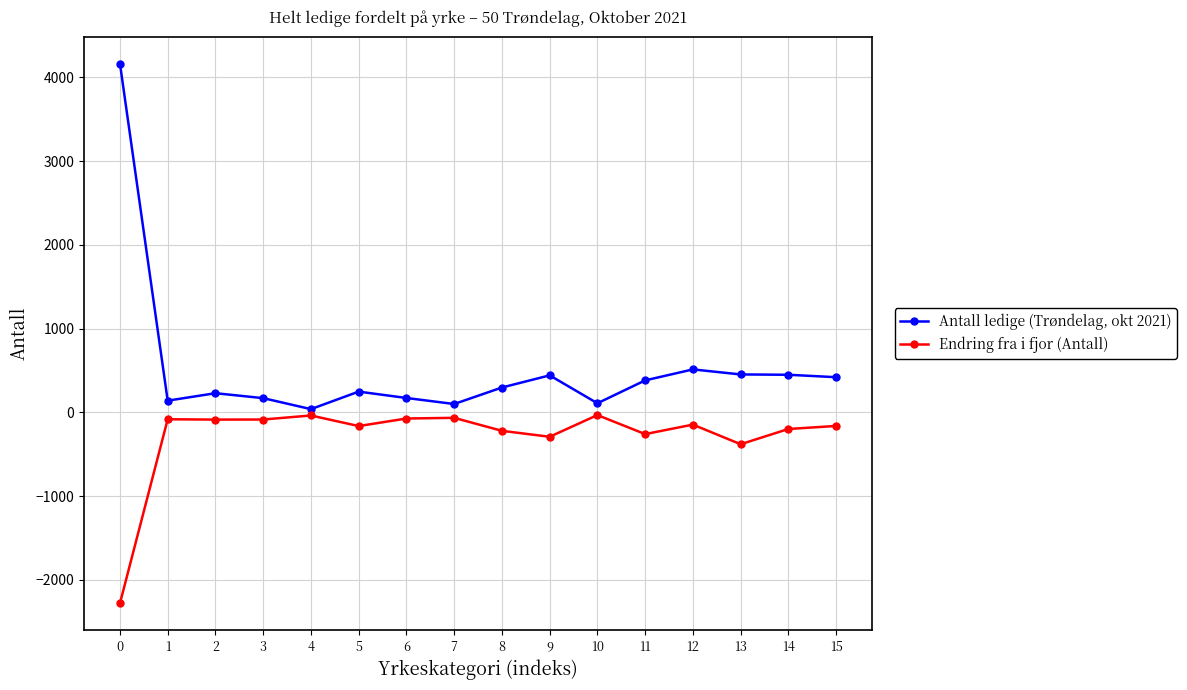

True or false: Endring fra i fjor (Antall) and Antall ledige (Trøndelag, okt 2021) intersect in this chart.

False